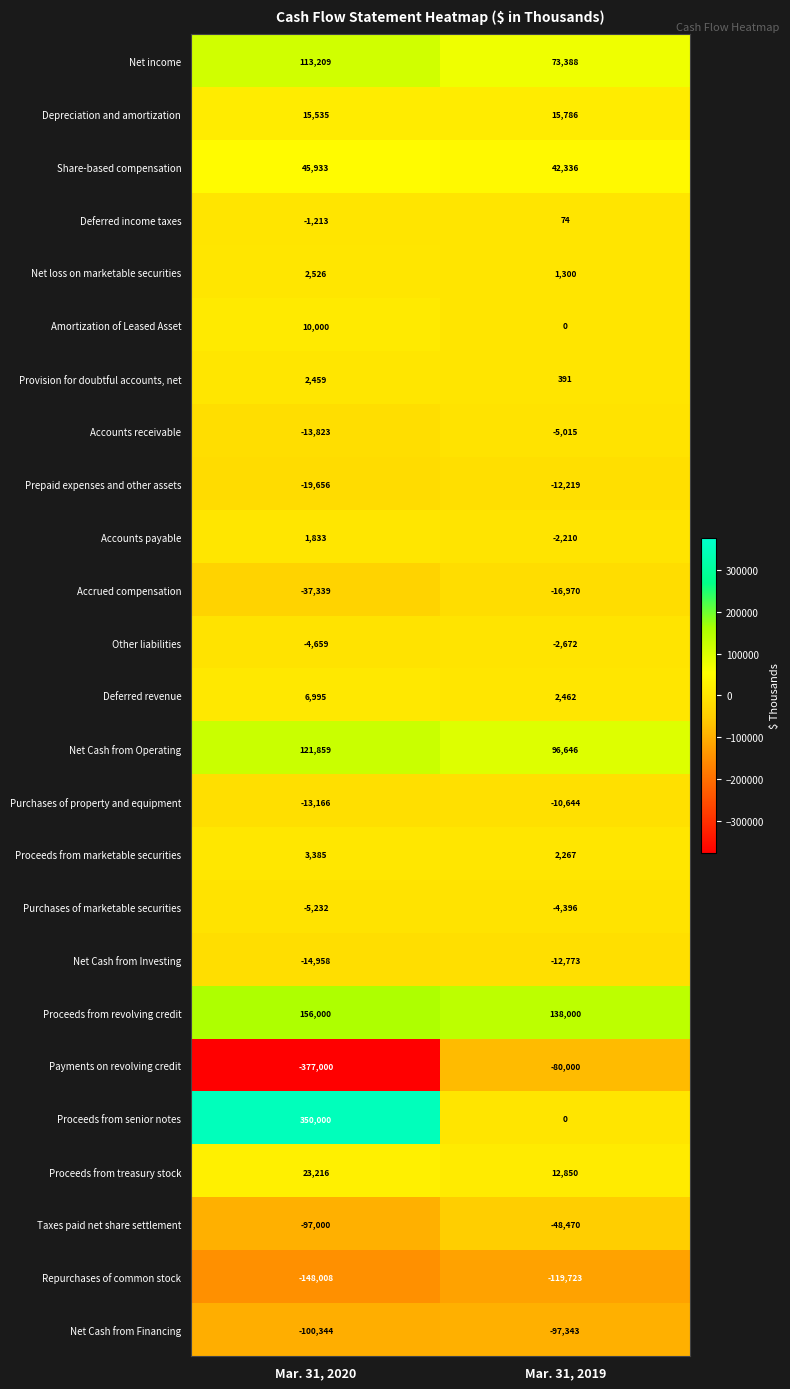

How many data points does each series have?

2